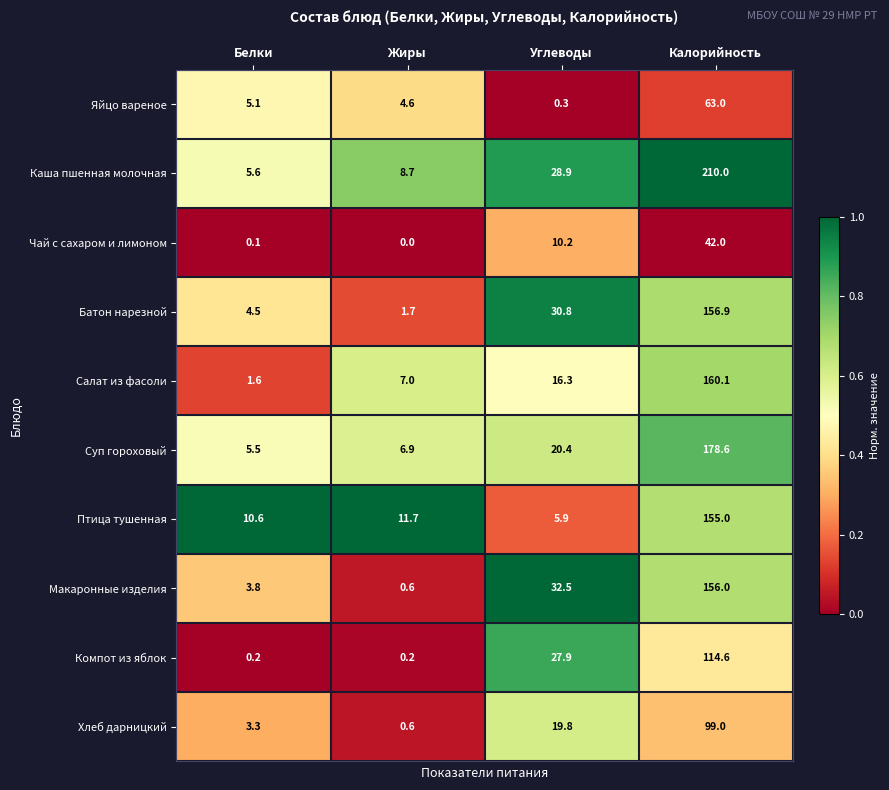

Is it true that Суп гороховый equals 5.5 at Белки?

True